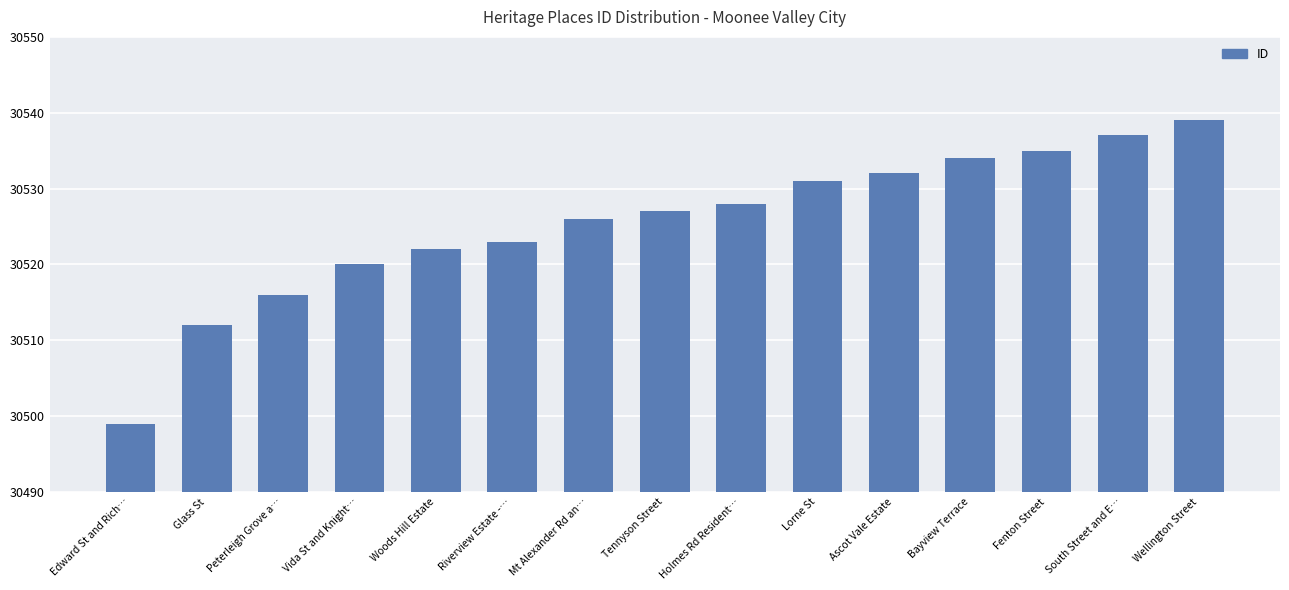

What is the ratio of the value at Mt Alexander Rd an… to the value at Vida St and Knight…?

1.0